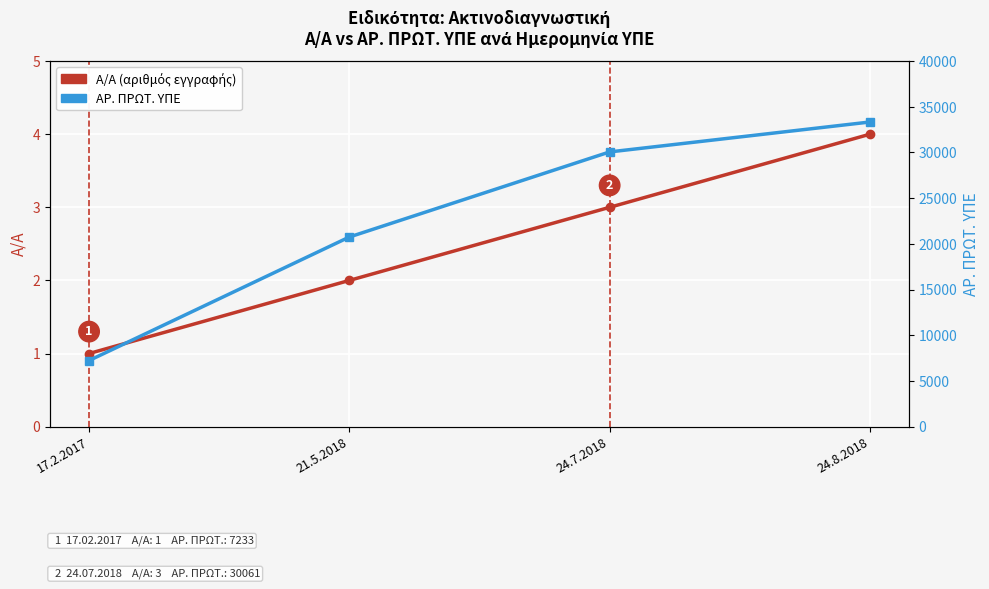

At which label does ΑΡ. ΠΡΩΤ. ΥΠΕ reach its peak?

24.8.2018